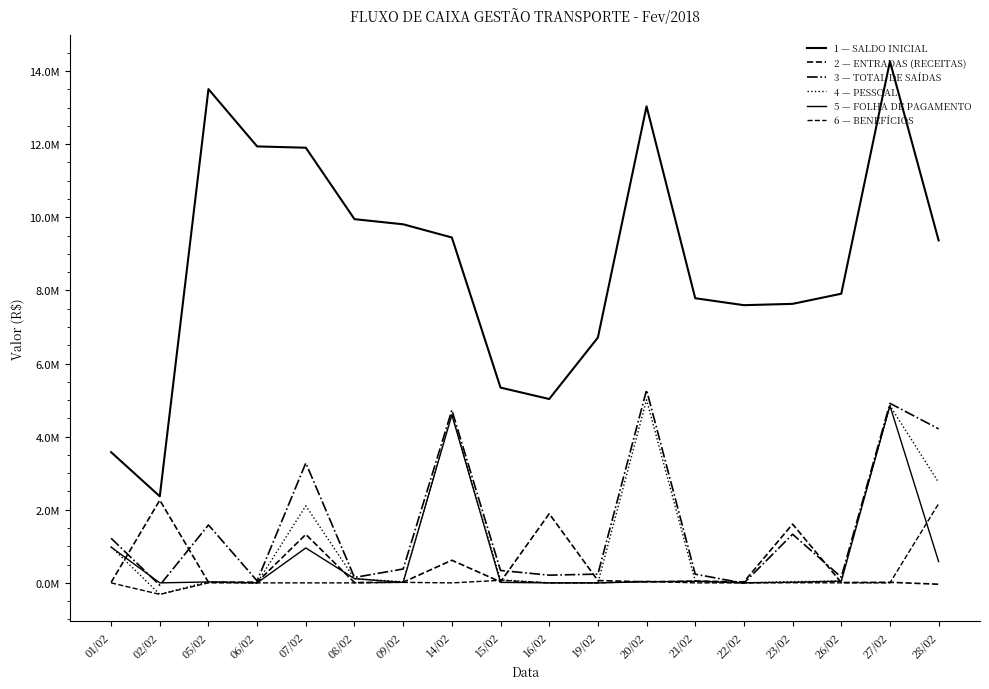

Reading left to right, what are all the values shown in this chart?

SALDO INICIAL: 01/02=3575349.0	02/02=2367702.9	05/02=13505606.8	06/02=11938232.9	07/02=11902809.9	08/02=9948456.4	09/02=9808326.9	14/02=9447422.6	15/02=5341458.5	16/02=5029133.3	19/02=6709911.5	20/02=13034187.4	21/02=7785829.5	22/02=7595846.4	23/02=7632178.9	26/02=7909145.0	27/02=14263161.3	28/02=9367787.9
ENTRADAS (RECEITAS): 01/02=12728.0	02/02=2262740.2	05/02=16782.5	06/02=20014.2	07/02=1325609.6	08/02=8568.2	09/02=19227.3	14/02=619325.8	15/02=27238.7	16/02=1892019.0	19/02=64218.5	20/02=27455.4	21/02=48241.9	22/02=28865.5	23/02=1607540.9	26/02=9535.9	27/02=15912.8	28/02=-36658.8
TOTAL DE SAÍDAS: 01/02=1220374.1	02/02=-64341.1	05/02=1584156.3	06/02=55437.3	07/02=3279963.1	08/02=148697.6	09/02=380131.7	14/02=4725289.9	15/02=339563.8	16/02=211240.8	19/02=239942.6	20/02=5275813.3	21/02=238225.0	22/02=-7467.0	23/02=1330574.7	26/02=155519.6	27/02=4911286.2	28/02=4212910.8
PESSOAL: 01/02=988800.2	02/02=-313545.5	05/02=35529.6	06/02=-110.2	07/02=2107953.1	08/02=115544.9	09/02=30209.1	14/02=4597599.3	15/02=82921.4	16/02=355.0	19/02=0.0	20/02=5008249.1	21/02=54694.5	22/02=2125.2	23/02=33568.9	26/02=50247.5	27/02=4846178.8	28/02=2747800.6
FOLHA DE PAGAMENTO: 01/02=978411.2	02/02=607.3	05/02=24839.3	06/02=-110.2	07/02=955106.4	08/02=115544.9	09/02=12309.8	14/02=4597599.3	15/02=13753.0	16/02=0.0	19/02=0.0	20/02=30406.5	21/02=43324.2	22/02=2125.2	23/02=17417.1	26/02=47761.0	27/02=4846178.8	28/02=581912.0
BENEFÍCIOS: 01/02=0.0	02/02=-314152.8	05/02=1101.3	06/02=0.0	07/02=0.0	08/02=0.0	09/02=14401.5	14/02=0.0	15/02=69168.4	16/02=0.0	19/02=0.0	20/02=43538.1	21/02=0.0	22/02=0.0	23/02=3982.8	26/02=2110.0	27/02=0.0	28/02=2165888.6